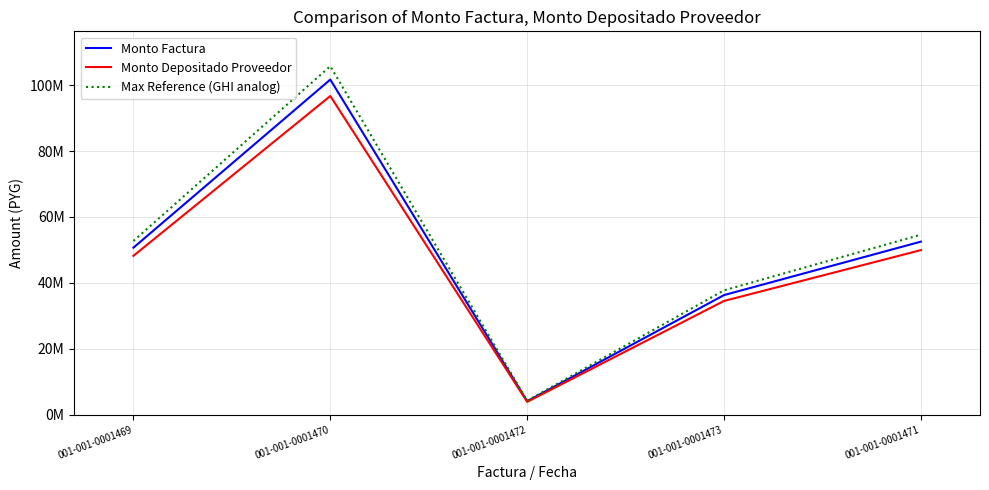

At which category is the sum across all series the highest?

001-001-0001470